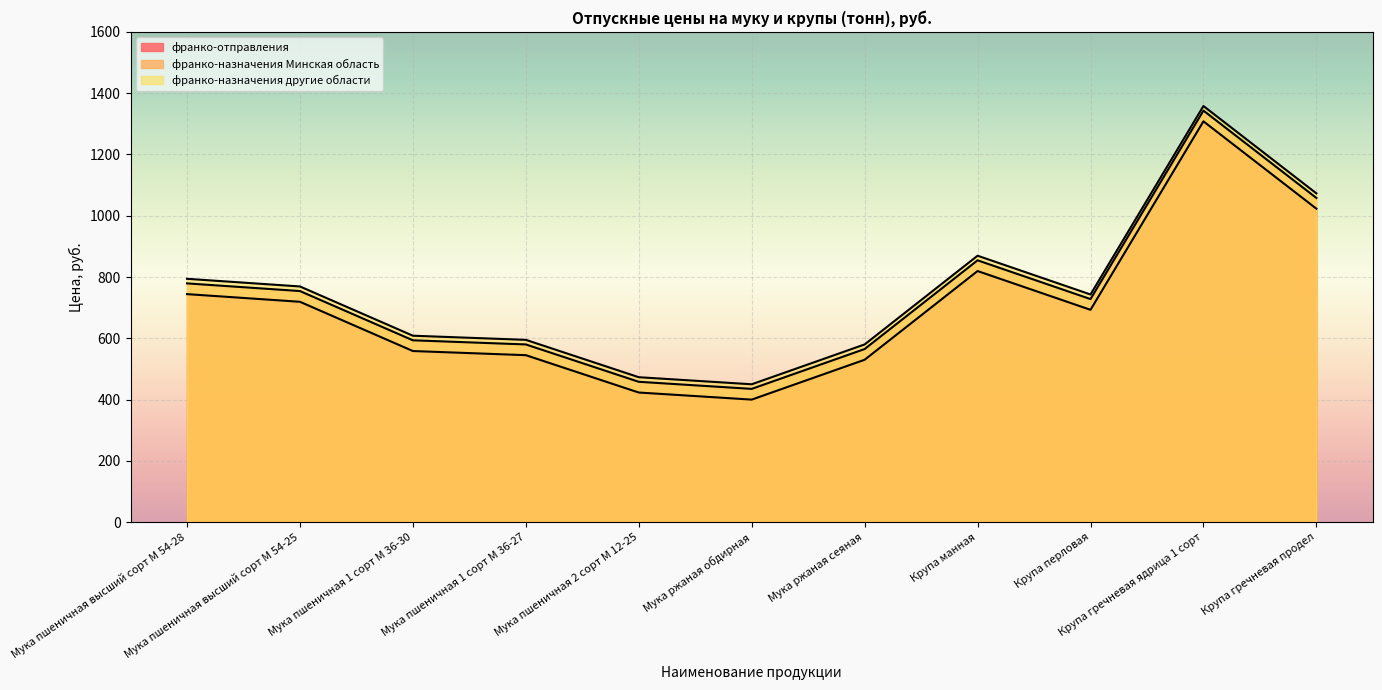

Which series has the largest range (max minus min)?

франко-отправления